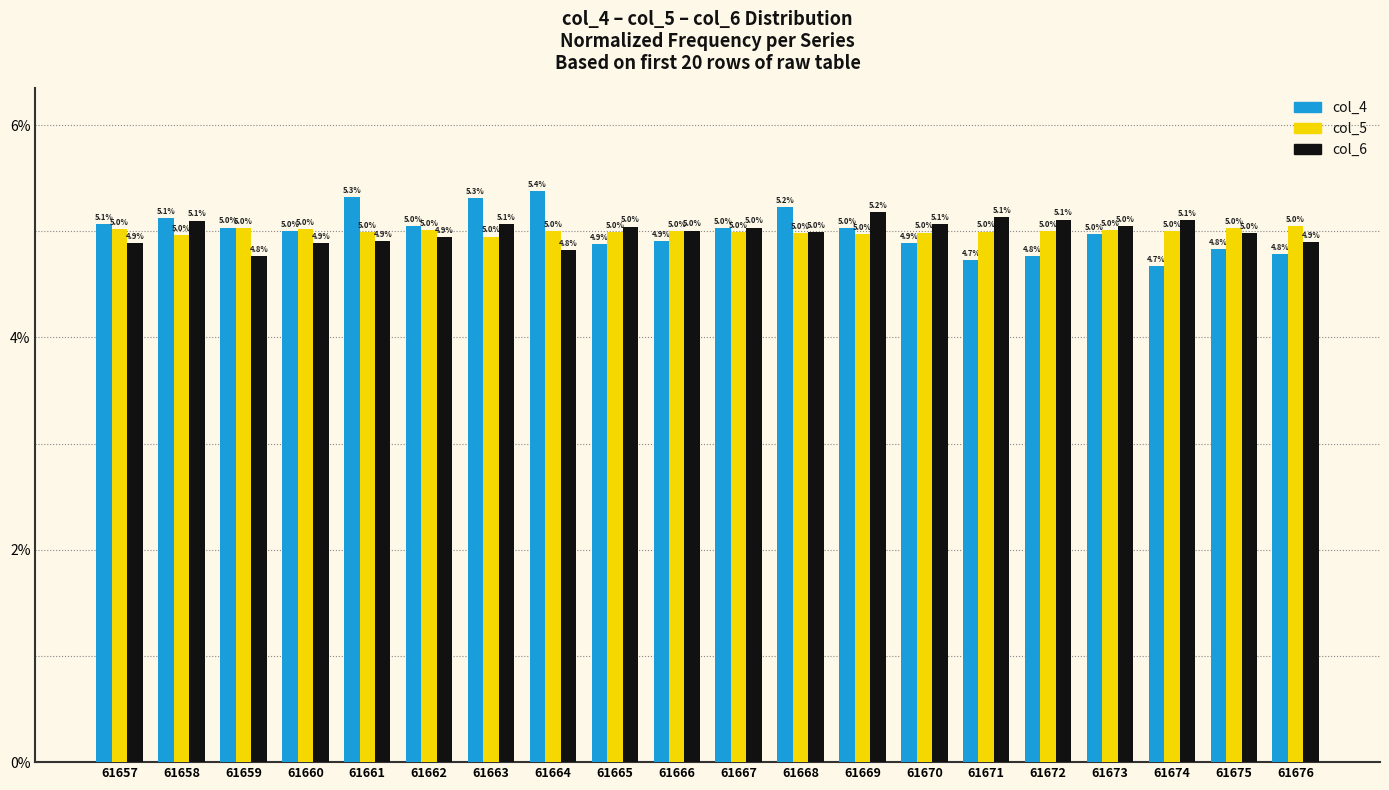

Is it true that col_4 equals 7.3 at 61667?

False